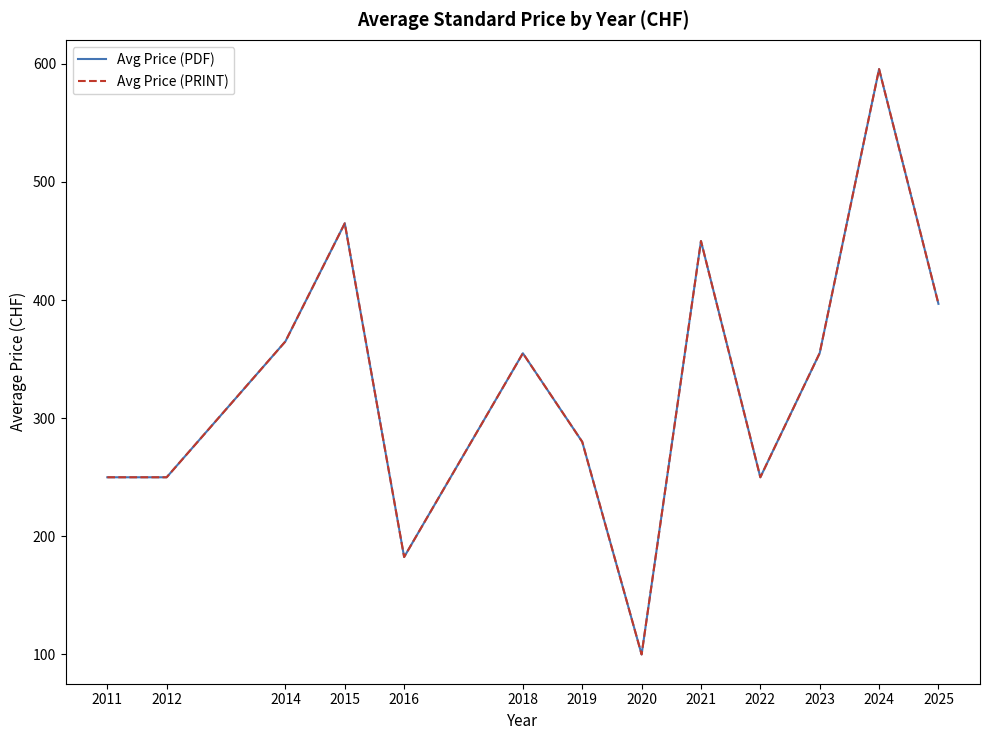

What is the approximate value of Avg Price (PDF) at 2014?

365.0